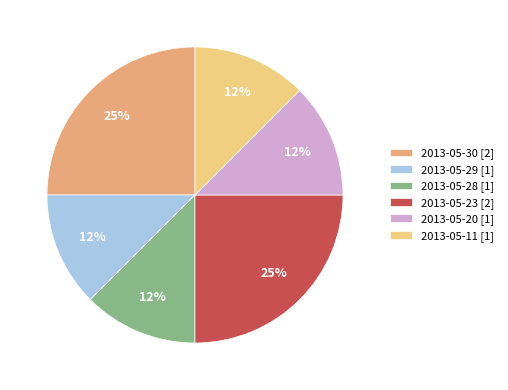

To the nearest percent, what is the average slice percentage?

17%